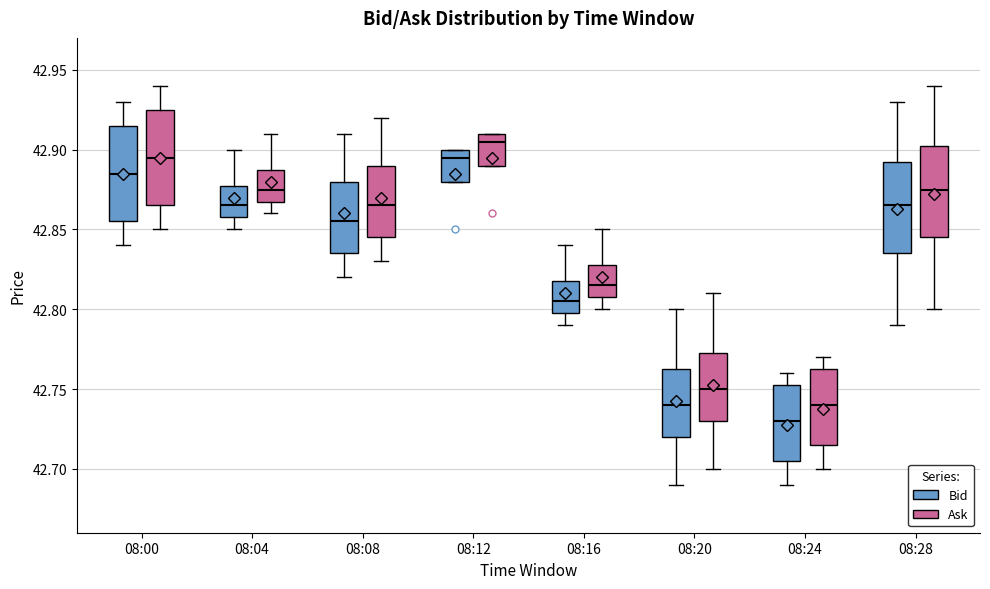

Reading left to right, read every box against the y-axis: the position of its median line, the range the box covers, and the ends of its whiskers. The values are not printed on the chart, so give them approximately, as read against the axis.

08:00 (Bid): median 42.885, box 42.855 to 42.915, whiskers 42.840 to 42.930
08:00 (Ask): median 42.895, box 42.865 to 42.925, whiskers 42.850 to 42.940
08:04 (Bid): median 42.865, box 42.860 to 42.880, whiskers 42.850 to 42.900
08:04 (Ask): median 42.875, box 42.870 to 42.890, whiskers 42.860 to 42.910
08:08 (Bid): median 42.855, box 42.835 to 42.880, whiskers 42.820 to 42.910
08:08 (Ask): median 42.865, box 42.845 to 42.890, whiskers 42.830 to 42.920
08:12 (Bid): median 42.895, box 42.880 to 42.900, whiskers 42.880 to 42.900
08:12 (Ask): median 42.905, box 42.890 to 42.910, whiskers 42.890 to 42.910
08:16 (Bid): median 42.805, box 42.800 to 42.820, whiskers 42.790 to 42.840
08:16 (Ask): median 42.815, box 42.810 to 42.830, whiskers 42.800 to 42.850
08:20 (Bid): median 42.740, box 42.720 to 42.765, whiskers 42.690 to 42.800
08:20 (Ask): median 42.750, box 42.730 to 42.775, whiskers 42.700 to 42.810
08:24 (Bid): median 42.730, box 42.705 to 42.755, whiskers 42.690 to 42.760
08:24 (Ask): median 42.740, box 42.715 to 42.765, whiskers 42.700 to 42.770
08:28 (Bid): median 42.865, box 42.835 to 42.895, whiskers 42.790 to 42.930
08:28 (Ask): median 42.875, box 42.845 to 42.905, whiskers 42.800 to 42.940